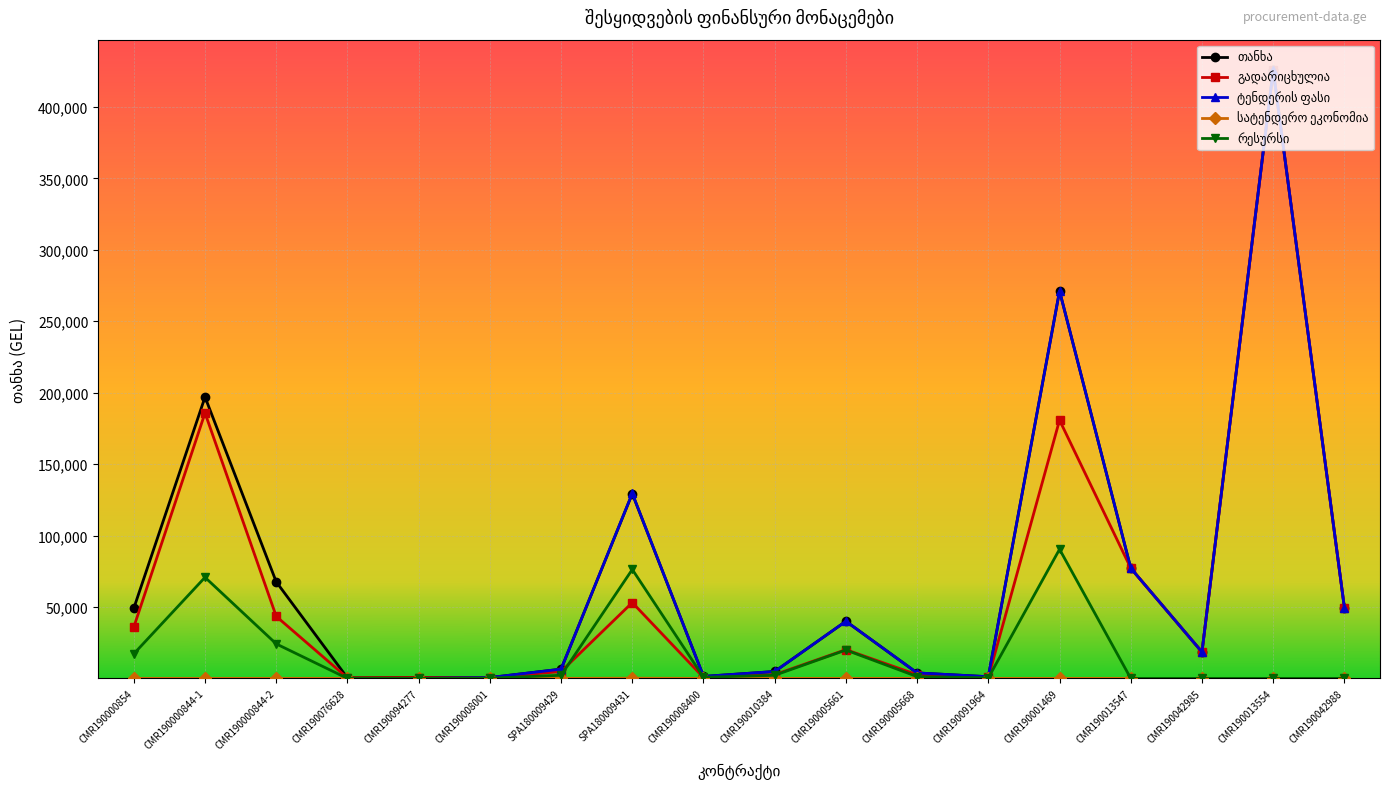

What is the label of the 15th point from the right?

CMR190076628